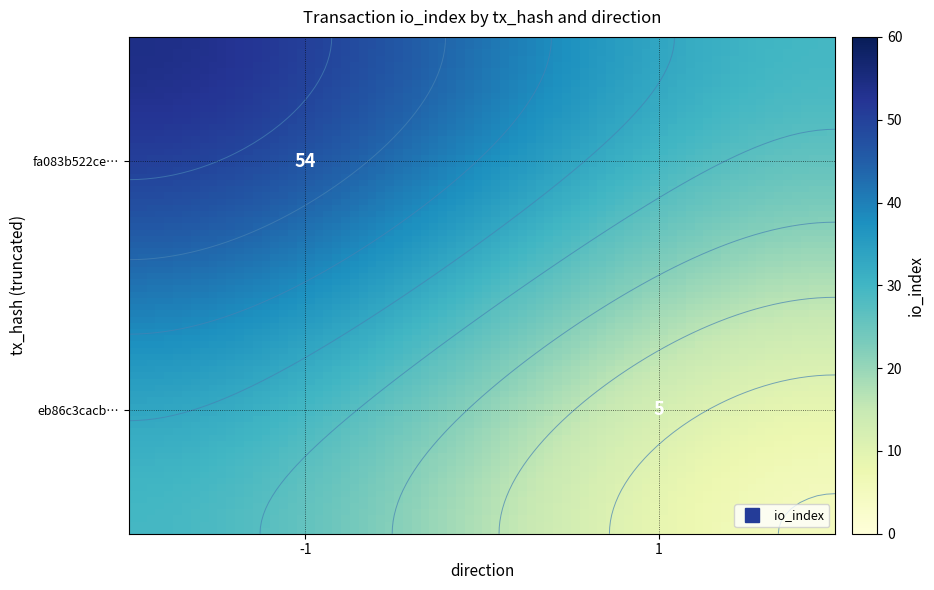

Which series changed the most between direction and io_index?

fa083b522ce452079123a29dbf9713e504b950b